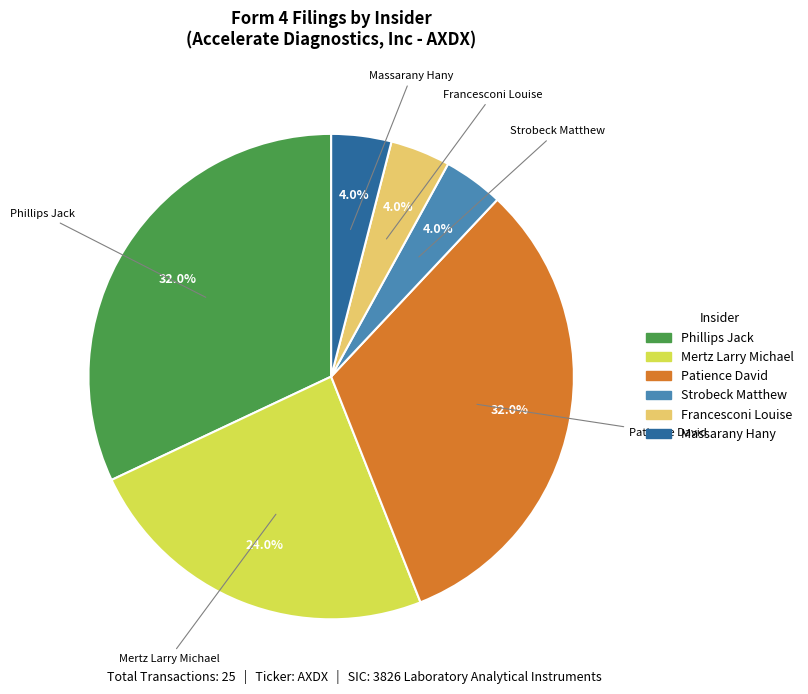

Is there any slice that represents more than half of the pie?

No